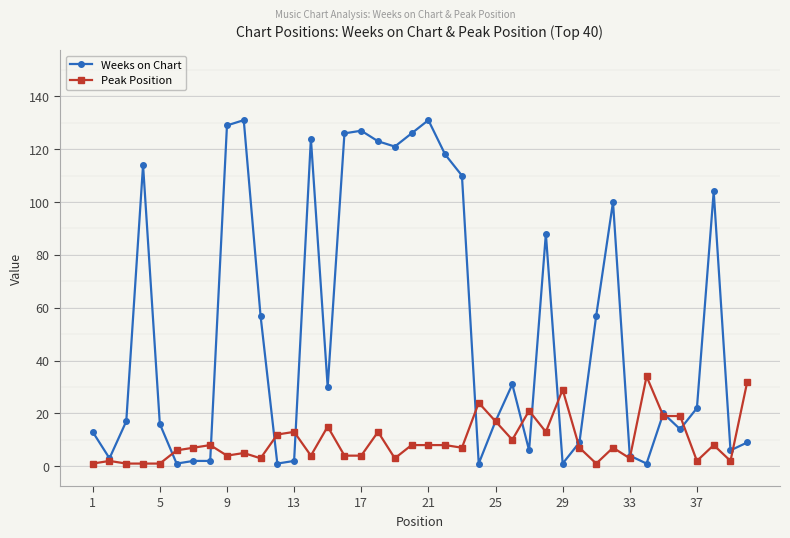

How many lines are shown in the chart?

2